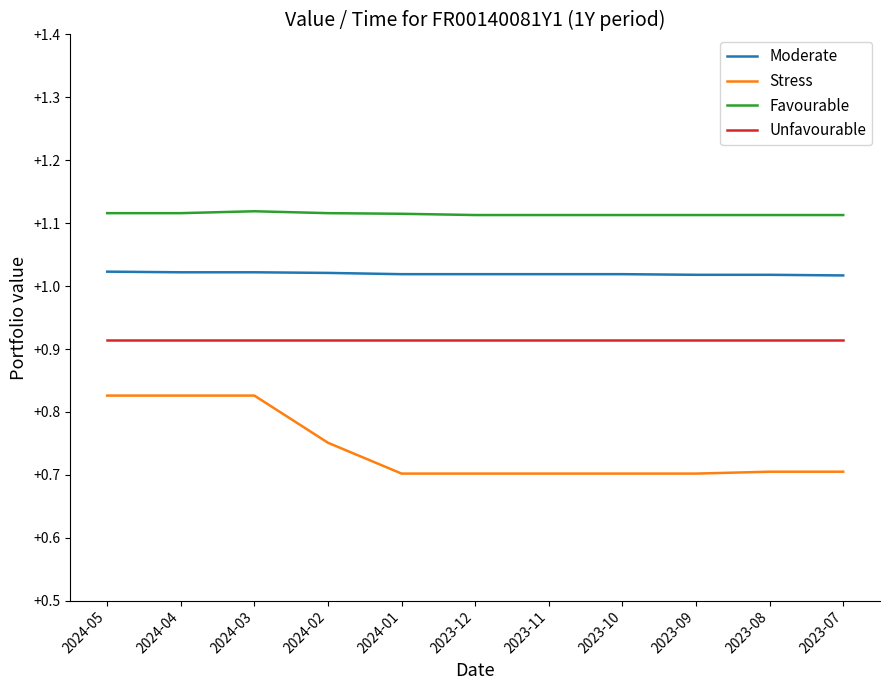

What position from the right is 2023-09?

3